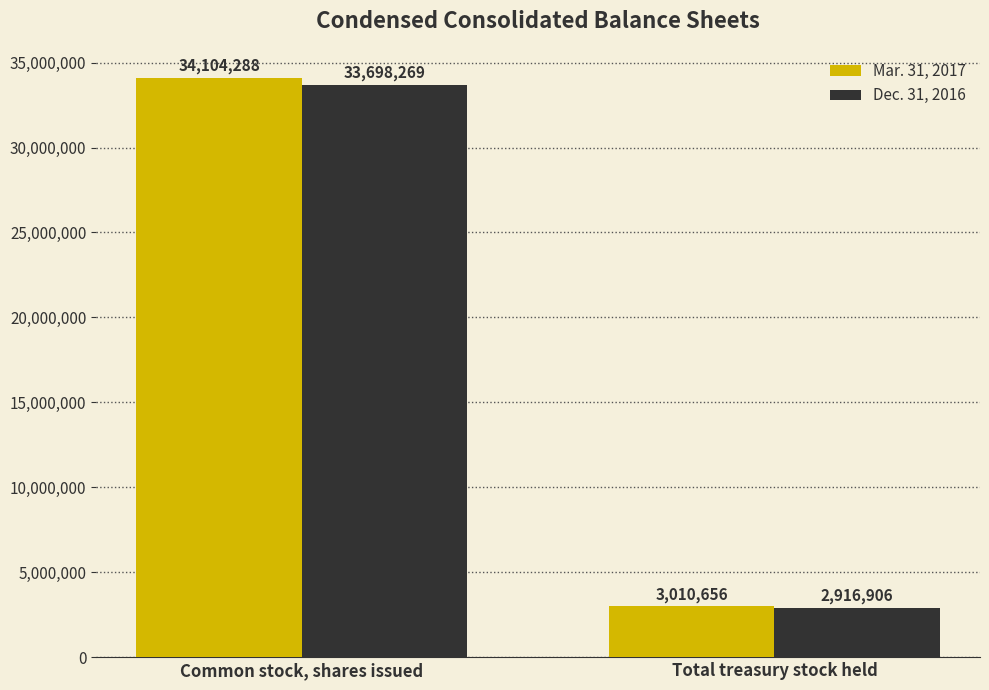

What is the lowest value of the Mar. 31, 2017 series?

3010656